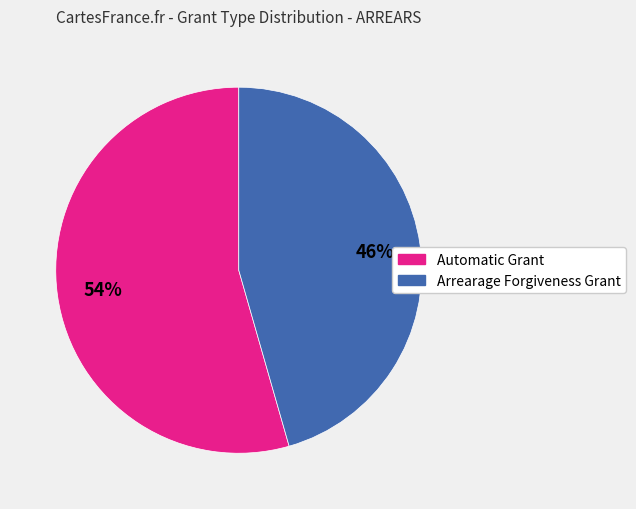

Which slice is the largest?

Automatic Grant